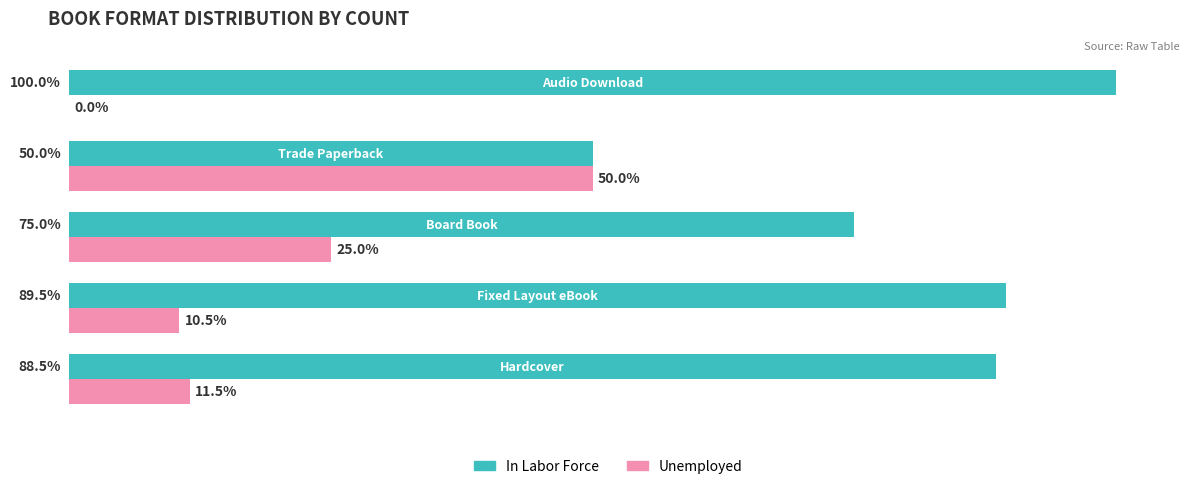

Which series has the largest total across all categories?

In Labor Force